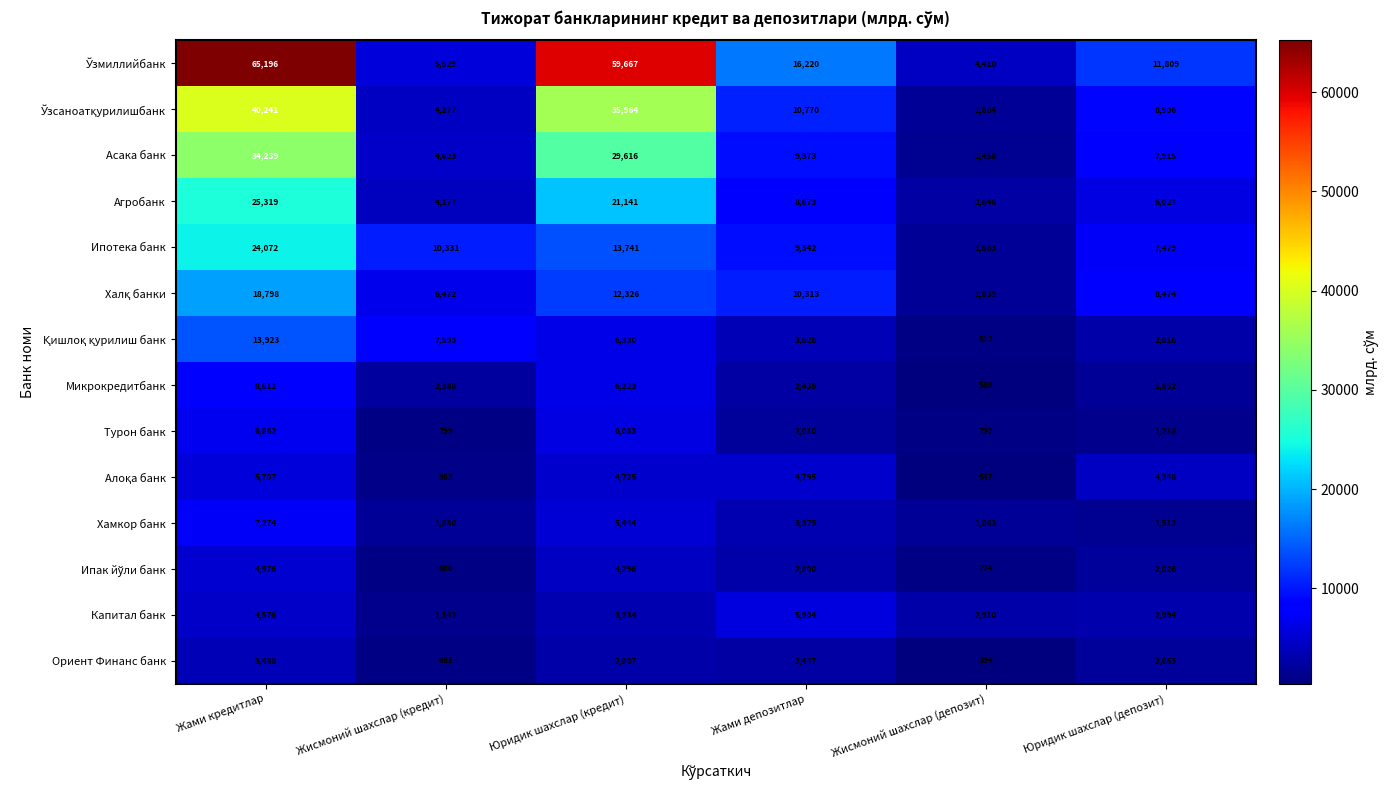

What is the sum of all Ипотека банк values?

66828